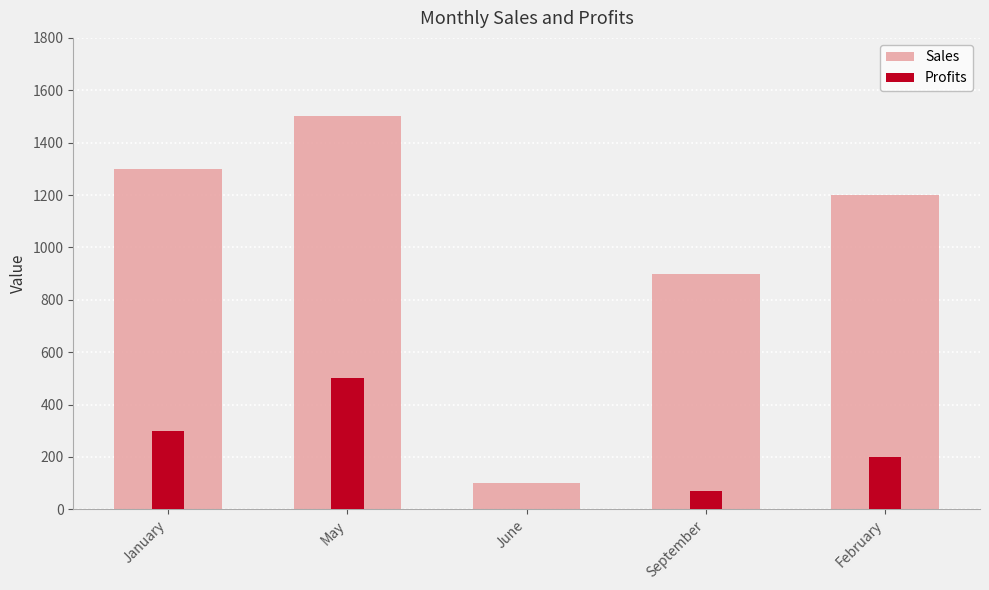

How many values in the Profits series exceed 200?

2